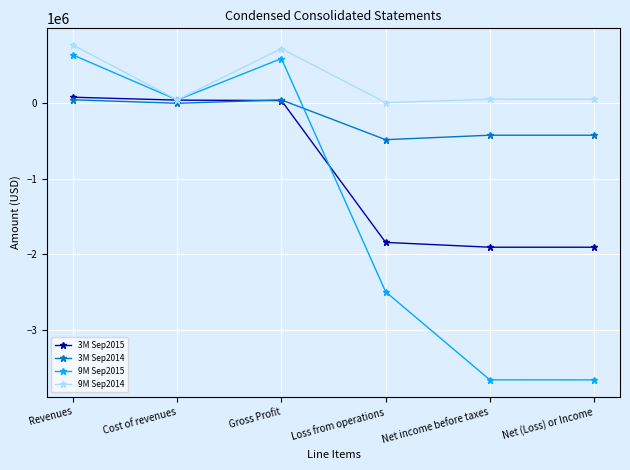

Does the chart display data point markers on the line(s)?

Yes